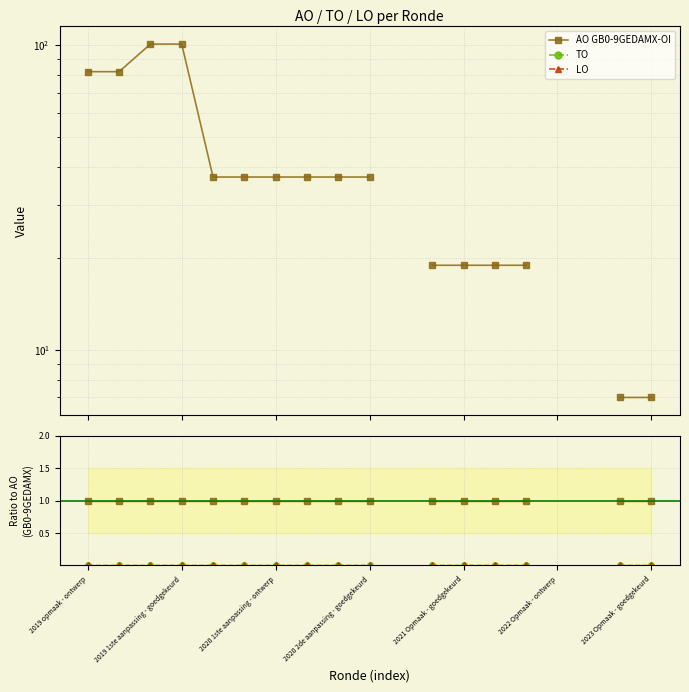

True or false: LO has more than 1 interior local peaks.

False